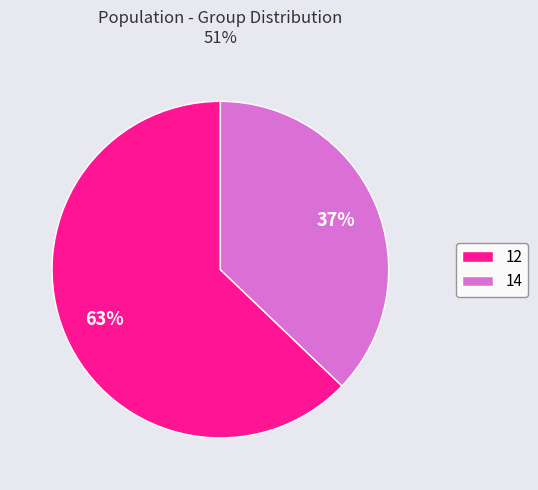

Which category has the biggest portion of the pie?

12